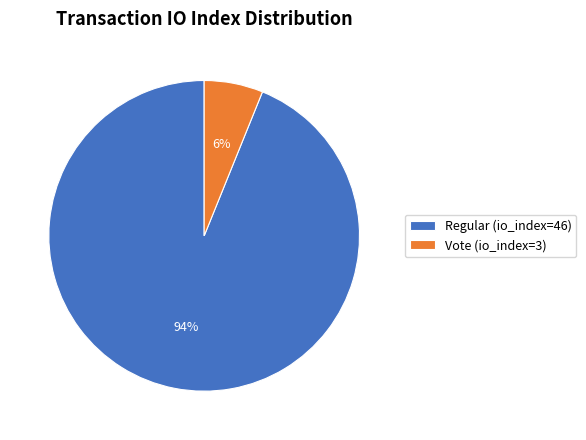

Is there a majority slice in this chart?

Yes